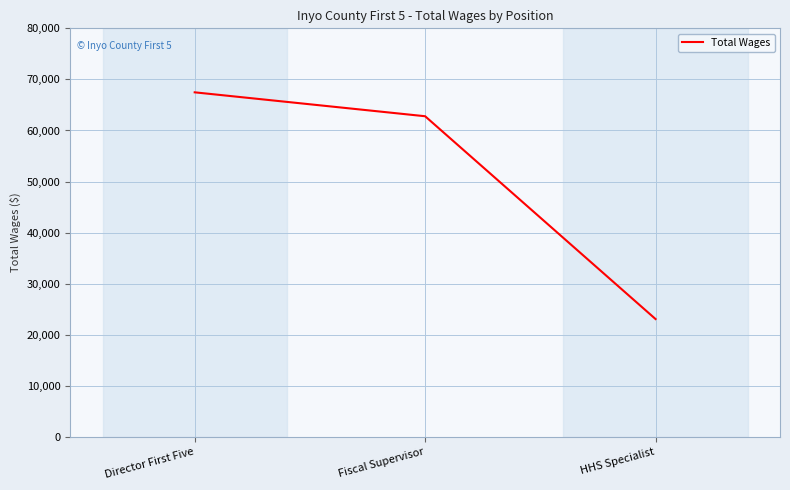

What is the sum of all values?

153340